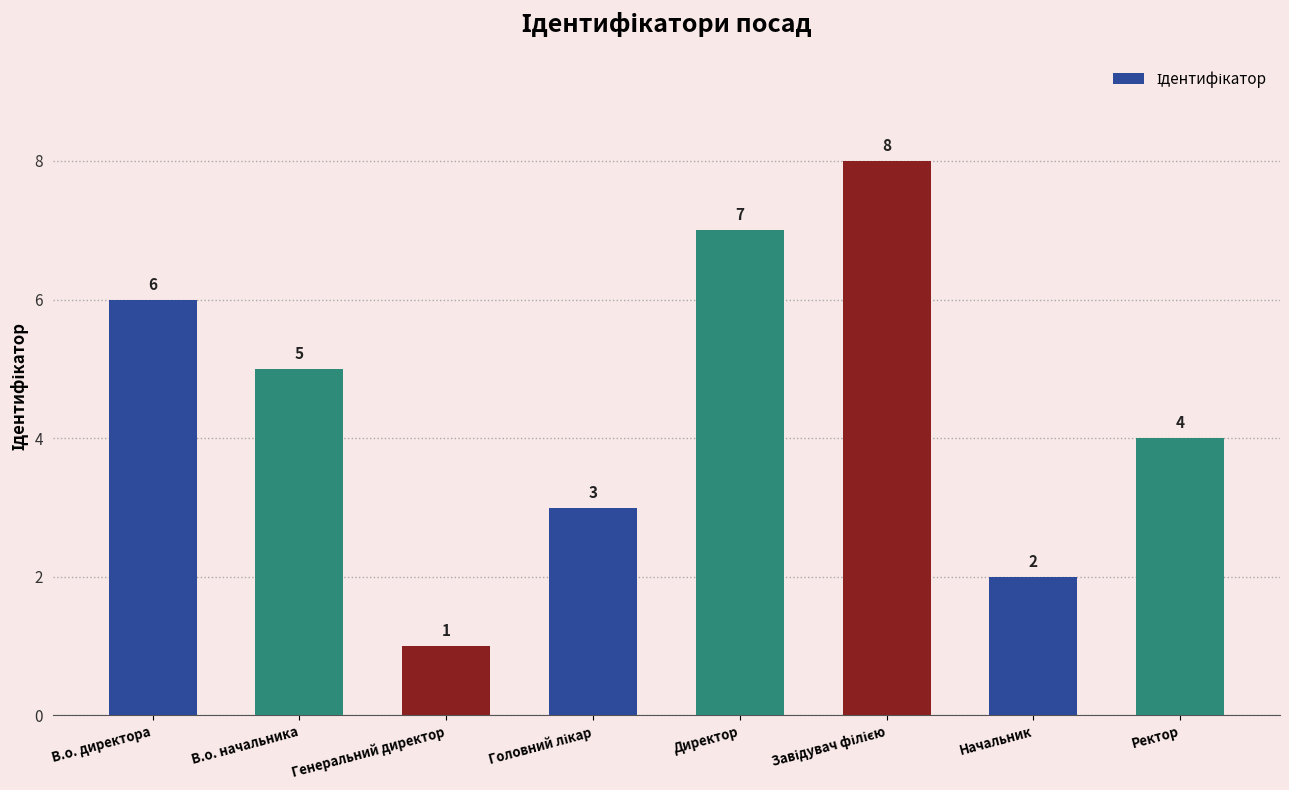

Which label corresponds to the smallest value in the chart?

Генеральний директор